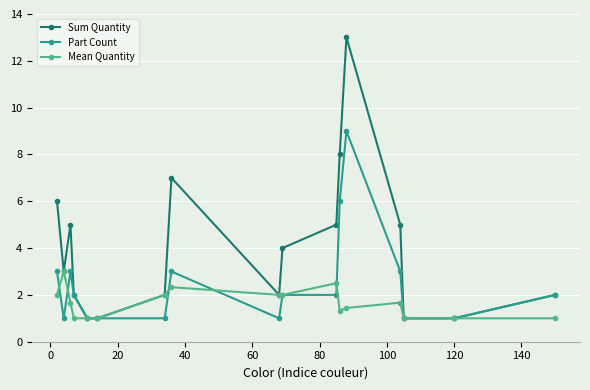

Is this an area chart (filled region under the line)?

No